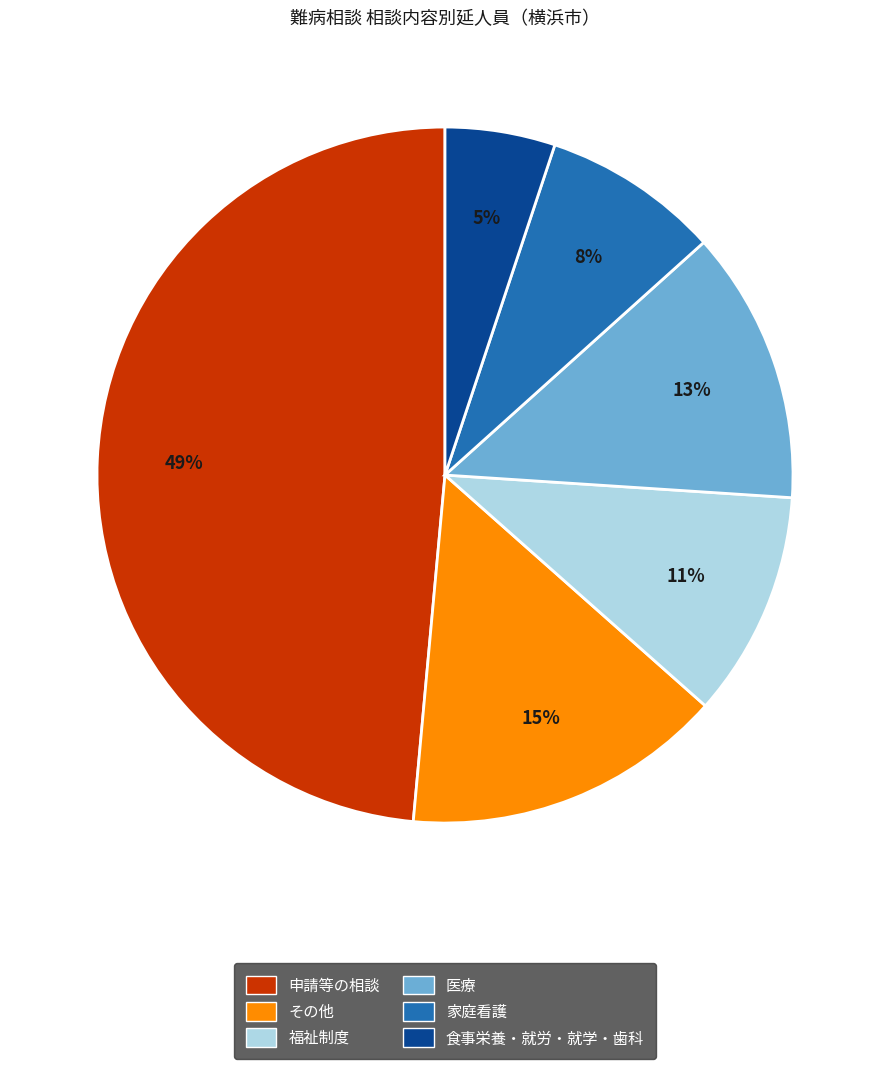

Approximately how many times larger is the value at その他 compared to 医療?

1.2